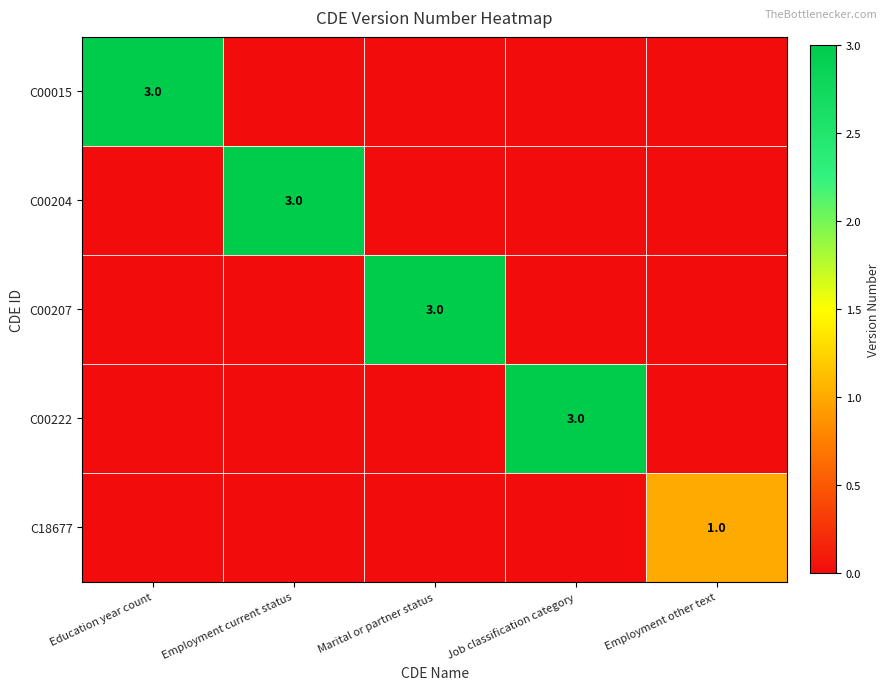

The value of C18677 at Employment other text is 1. True or false?

True